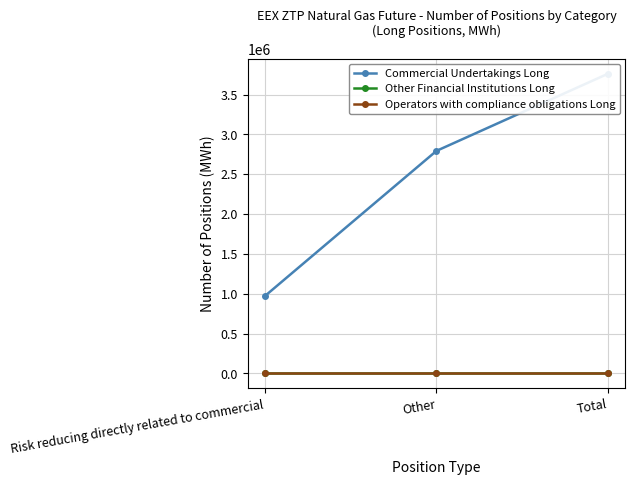

What is the average value of the Commercial Undertakings Long series?

2508241